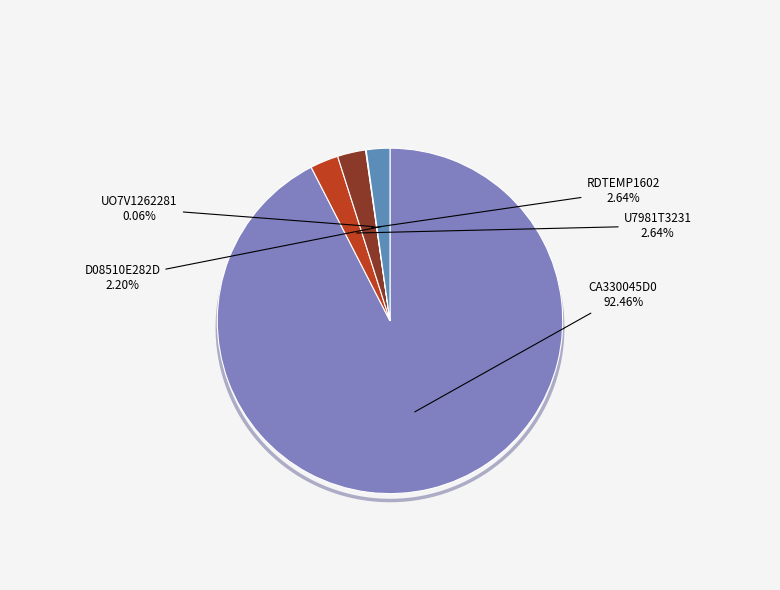

Which slice represents more than half of the pie?

CA330045D0